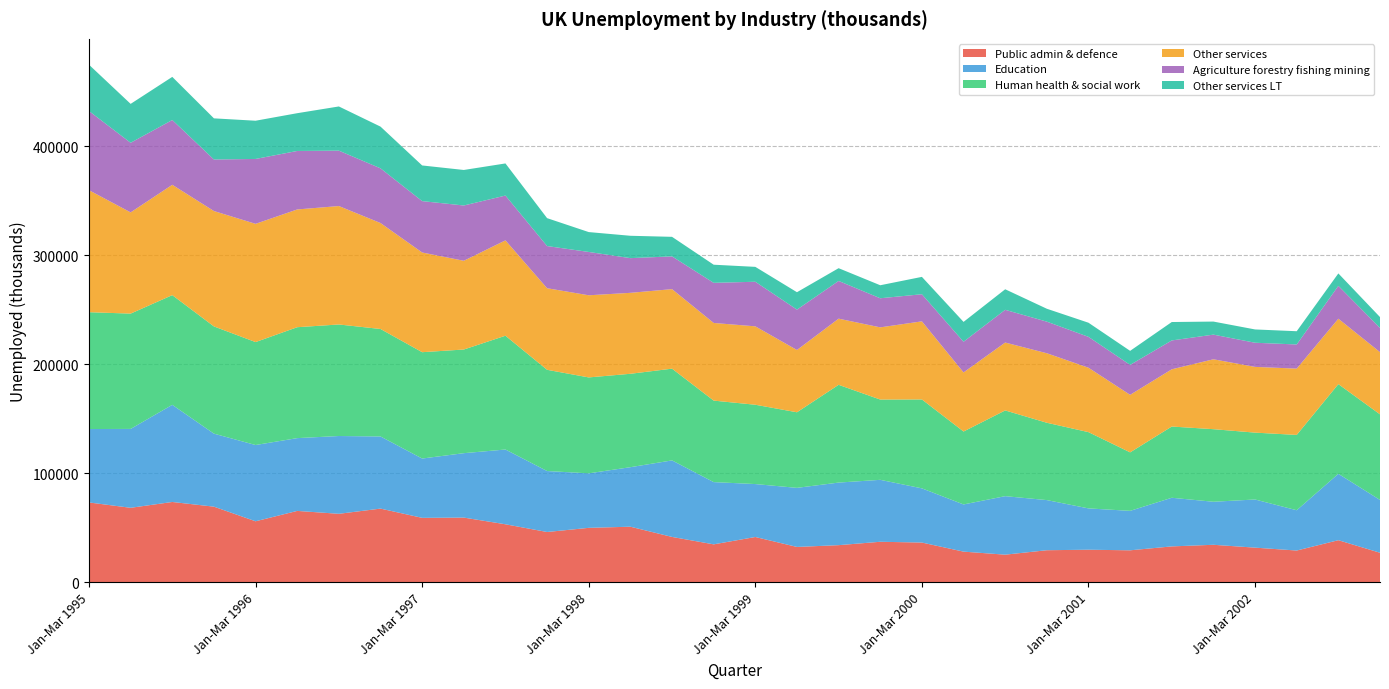

Reading left to right, list all the values displayed in this chart.

Public admin & defence: 73034	68120	73468	69169	55744	65269	62613	67389	58903	59136	52997	45909	49727	50773	41391	34578	41320	32203	33835	36943	36231	27894	25106	29184	29654	29108	32700	34176	31554	28903	38388	26864
Education: 67377	72399	89154	67007	69999	66804	71395	66205	54433	59124	68622	55956	50030	54624	70234	57128	48592	54219	57436	56851	49738	43309	53700	46012	37919	36214	44632	39492	44192	36980	60925	48483
Human health & social work: 107234	105835	100691	98418	94482	101798	102373	98645	97602	95134	104431	92914	88028	85722	84202	74803	72795	69372	89729	73678	81603	66931	78681	70977	69994	53678	65375	66614	61376	69123	82327	78540
Other services: 111967	92911	101273	105897	108519	108079	108695	97252	91505	81449	87530	74879	75383	74299	72988	71269	71963	57148	60713	66258	71679	54241	62314	63796	59115	52805	52534	64151	60324	60858	60026	57109
Agriculture forestry fishing mining: 72661	63876	59459	47305	59553	53677	50843	50198	47162	50738	41126	38700	39770	31846	30055	36811	40923	37068	34622	26712	24871	28164	30039	29007	28335	27494	26485	22626	22170	22154	30174	22221
Other services LT: 42520	35704	39576	37764	35083	34662	40559	38288	32722	32598	29474	25610	18242	20520	17948	16640	13664	15980	11704	11936	15943	18202	18850	11833	12967	12870	16901	11983	12204	12167	11402	9961